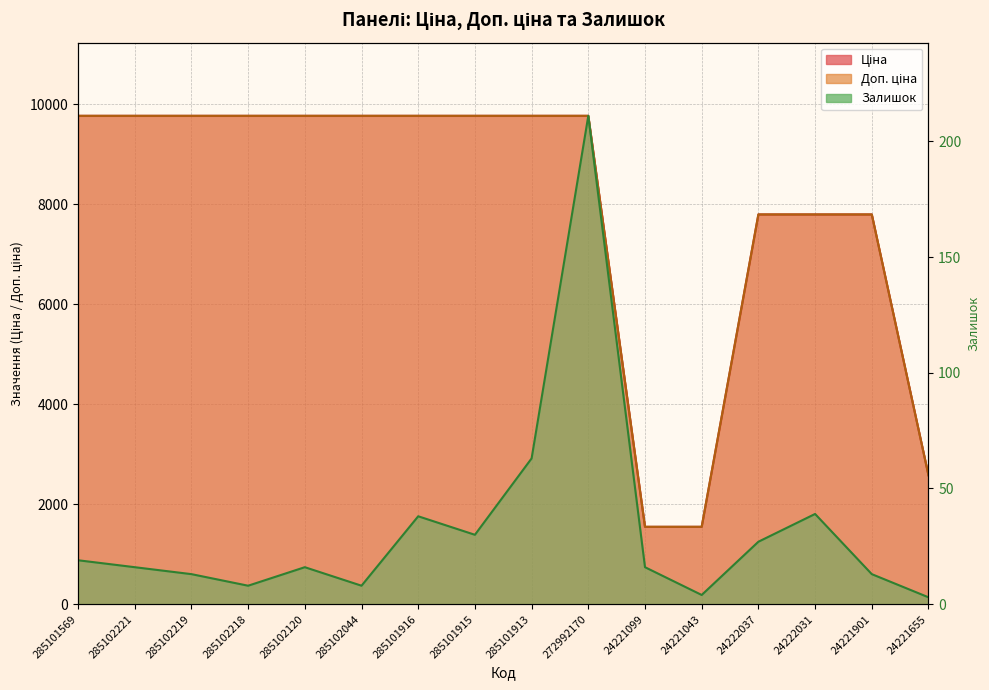

Where is Доп. ціна nearest to the value 5656?

24222037